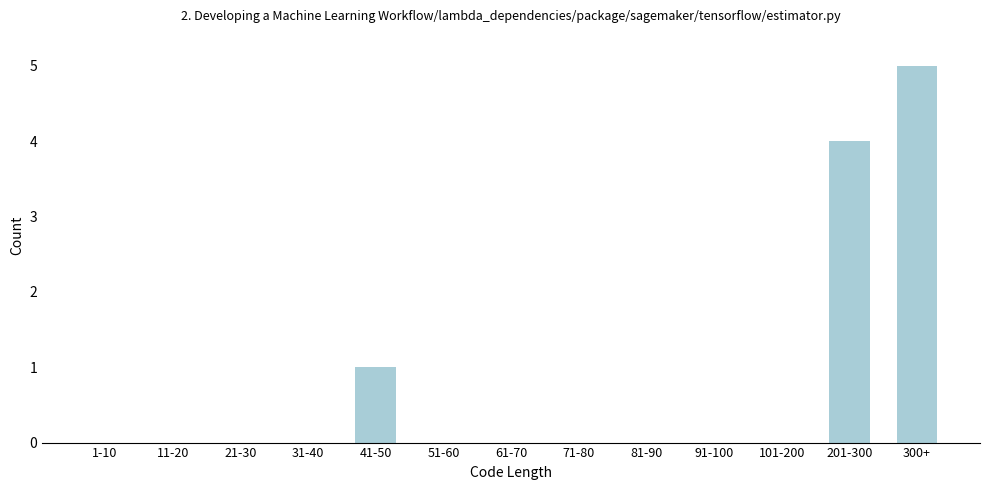

Reading left to right, what are all the values shown in this chart?

1-10=0	11-20=0	21-30=0	31-40=0	41-50=1	51-60=0	61-70=0	71-80=0	81-90=0	91-100=0	101-200=0	201-300=4	300+=5